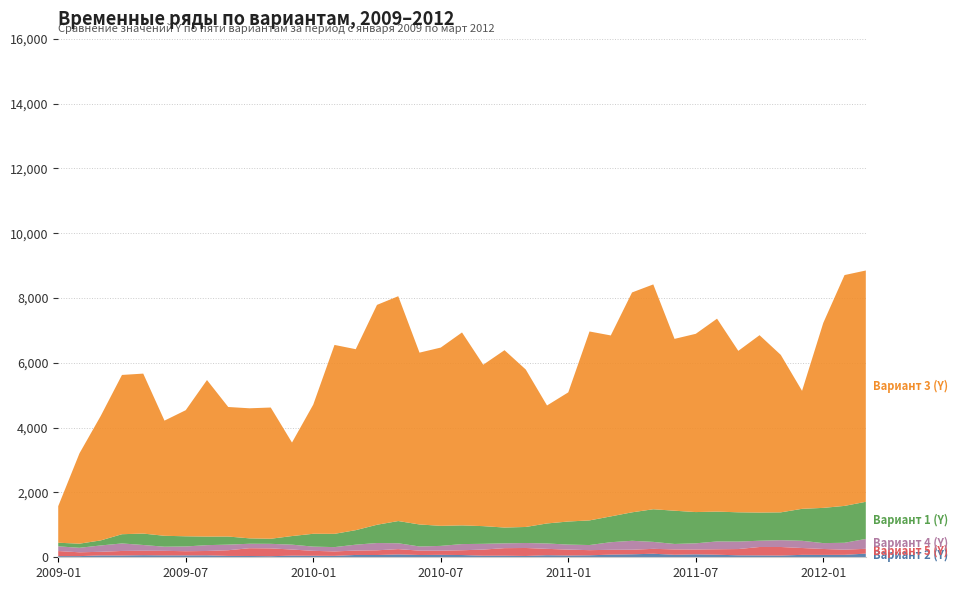

Reading right to left, what are all the values shown in this chart?

Вариант 2 (Y): 2012-03=113.1	2012-02=75.8	2012-01=73.7	2011-12=75.1	2011-11=52.9	2011-10=57.6	2011-09=60.6	2011-08=79.2	2011-07=90.9	2011-06=78.1	2011-05=108.7	2011-04=92.1	2011-03=82.3	2011-02=61.0	2011-01=54.5	2010-12=63.6	2010-11=40.6	2010-10=49.2	2010-09=48.3	2010-08=69.4	2010-07=74.5	2010-06=70.6	2010-05=87.7	2010-04=69.9	2010-03=71.6	2010-02=43.9	2010-01=46.7	2009-12=49.8	2009-11=33.8	2009-10=39.7	2009-09=41.9	2009-08=60.4	2009-07=58.0	2009-06=58.3	2009-05=64.1	2009-04=55.1	2009-03=56.9	2009-02=36.0	2009-01=36.3
Вариант 5 (Y): 2012-03=148.1	2012-02=158.8	2012-01=182.4	2011-12=211.1	2011-11=264.3	2011-10=259.9	2011-09=193.5	2011-08=168.4	2011-07=150.2	2011-06=165.1	2011-05=151.5	2011-04=141.1	2011-03=148.1	2011-02=158.8	2011-01=182.4	2010-12=196.4	2010-11=246.2	2010-10=232.7	2010-09=189.6	2010-08=146.8	2010-07=129.1	2010-06=134.1	2010-05=164.4	2010-04=145.1	2010-03=135.4	2010-02=136.6	2010-01=152.2	2009-12=188.9	2009-11=240.8	2009-10=240.1	2009-09=175.8	2009-08=133.9	2009-07=129.1	2009-06=140.2	2009-05=137.5	2009-04=139.8	2009-03=112.0	2009-02=117.8	2009-01=155.7
Вариант 1 (Y): 2012-03=1145.2	2012-02=1138.3	2012-01=1087.0	2011-12=986.5	2011-11=858.6	2011-10=869.5	2011-09=903.2	2011-08=920.7	2011-07=964.2	2011-06=1025.8	2011-05=1007.4	2011-04=878.6	2011-03=796.6	2011-02=760.2	2011-01=712.3	2010-12=617.5	2010-11=494.4	2010-10=487.6	2010-09=545.8	2010-08=576.7	2010-07=619.1	2010-06=678.9	2010-05=685.6	2010-04=563.3	2010-03=448.1	2010-02=409.2	2010-01=396.2	2009-12=265.5	2009-11=156.9	2009-10=166.9	2009-09=249.4	2009-08=264.5	2009-07=313.5	2009-06=337.0	2009-05=352.0	2009-04=285.0	2009-03=155.3	2009-02=127.5	2009-01=110.7
Вариант 3 (Y): 2012-03=7137.0	2012-02=7122.0	2012-01=5709.0	2011-12=3640.0	2011-11=4858.0	2011-10=5472.0	2011-09=4981.0	2011-08=5953.0	2011-07=5500.0	2011-06=5302.0	2011-05=6937.0	2011-04=6784.0	2011-03=5583.0	2011-02=5829.0	2011-01=3985.0	2010-12=3640.0	2010-11=4858.0	2010-10=5472.0	2010-09=4981.0	2010-08=5953.0	2010-07=5500.0	2010-06=5302.0	2010-05=6937.0	2010-04=6784.0	2010-03=5583.0	2010-02=5829.0	2010-01=3985.0	2009-12=2885.0	2009-11=4049.0	2009-10=4013.0	2009-09=3997.0	2009-08=4830.0	2009-07=3891.0	2009-06=3553.0	2009-05=4936.0	2009-04=4914.0	2009-03=3841.0	2009-02=2787.0	2009-01=1128.0
Вариант 4 (Y): 2012-03=305.1	2012-02=212.9	2012-01=181.2	2011-12=222.6	2011-11=210.5	2011-10=193.3	2011-09=230.5	2011-08=241.0	2011-07=189.7	2011-06=167.8	2011-05=214.7	2011-04=275.4	2011-03=234.7	2011-02=157.8	2011-01=154.3	2010-12=166.4	2010-11=154.1	2010-10=148.2	2010-09=177.1	2010-08=191.2	2010-07=147.7	2010-06=128.7	2010-05=180.5	2010-04=225.3	2010-03=182.1	2010-02=133.5	2010-01=130.1	2009-12=150.8	2009-11=140.2	2009-10=137.3	2009-09=172.9	2009-08=180.2	2009-07=146.9	2009-06=127.8	2009-05=177.5	2009-04=232.1	2009-03=196.1	2009-02=138.7	2009-01=146.2